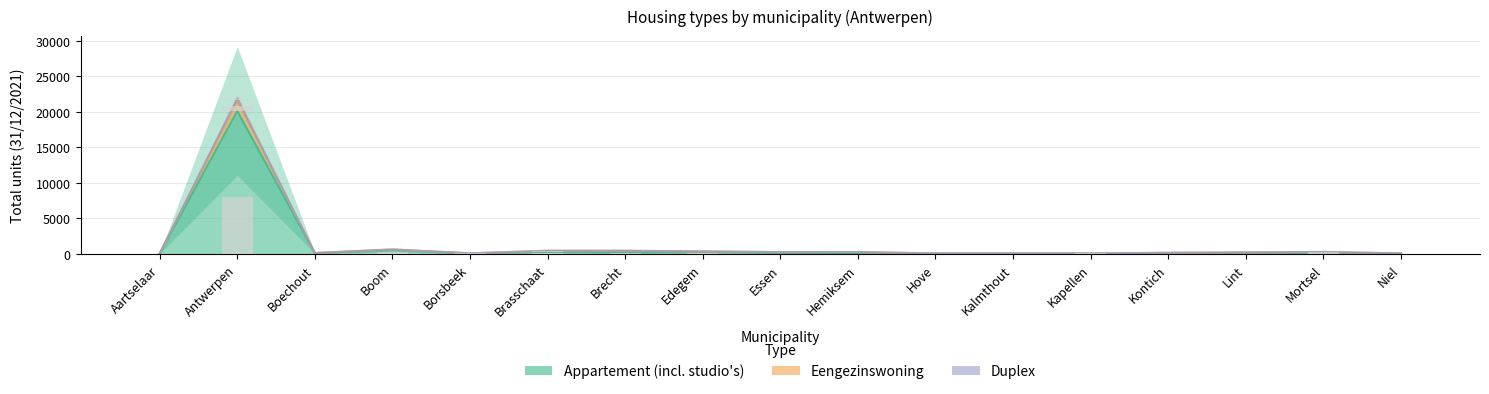

Which series changed the most between Antwerpen and Brecht?

Appartement (incl. studio's)